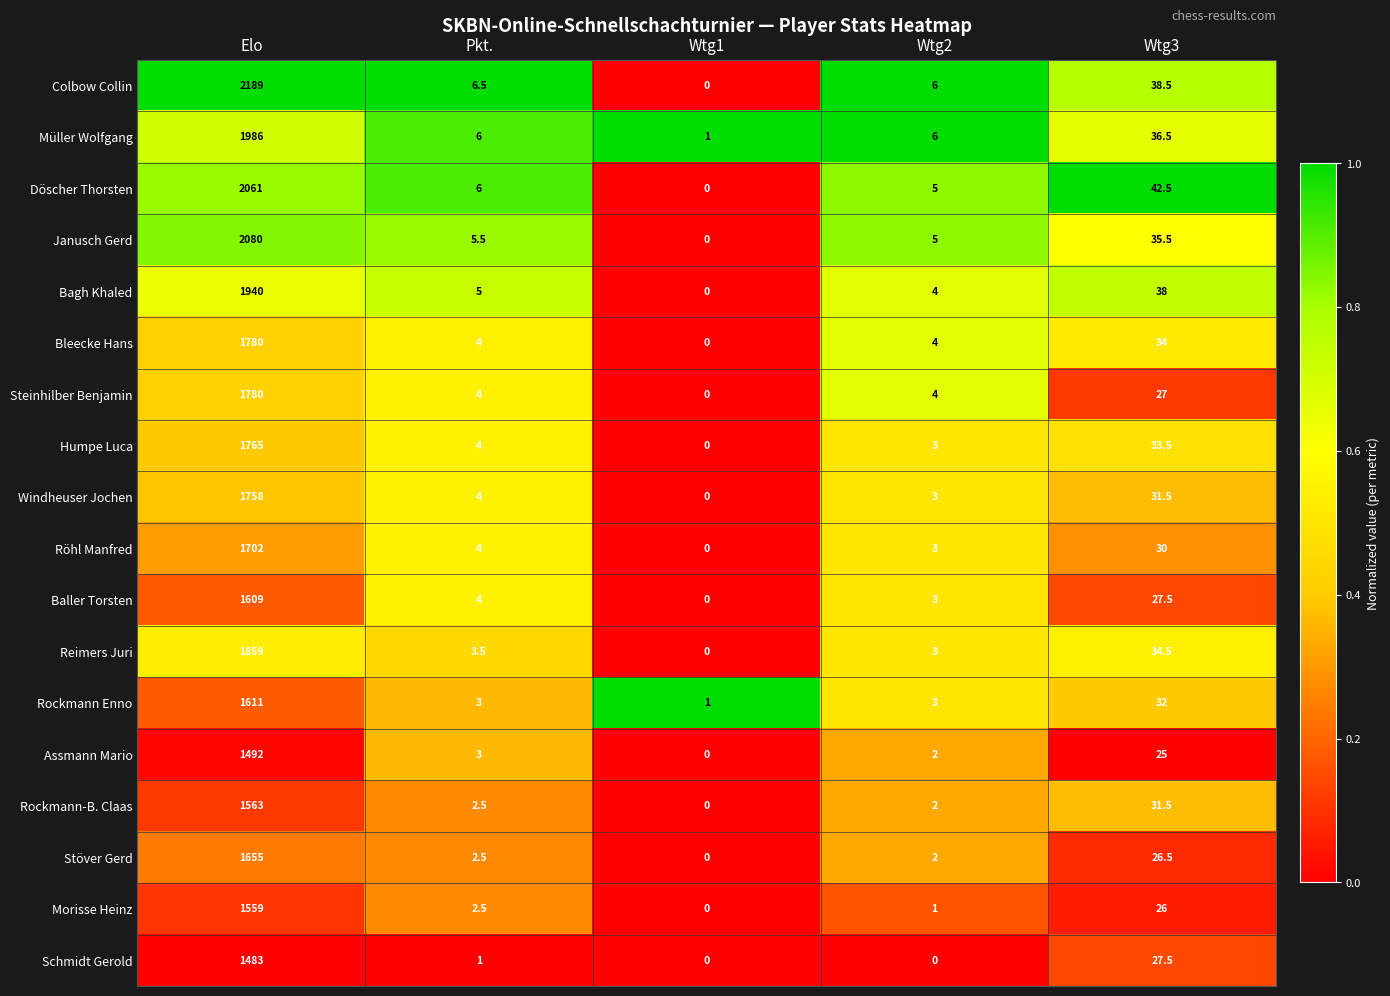

Where does the Morisse Heinz series first go above 2?

Elo